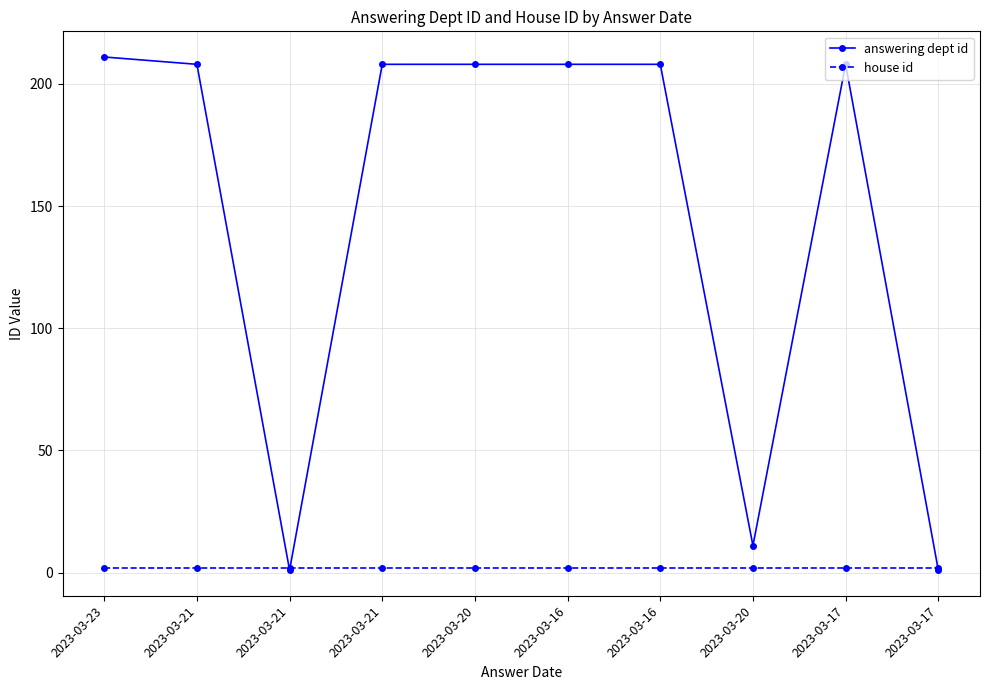

List the series in order of their overall mean, highest first.

answering dept id, house id